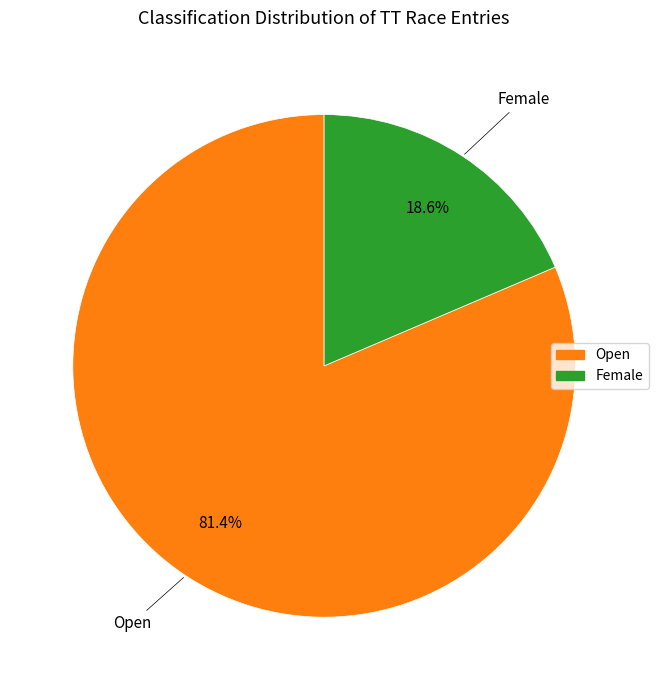

How many segments does this pie chart have?

2